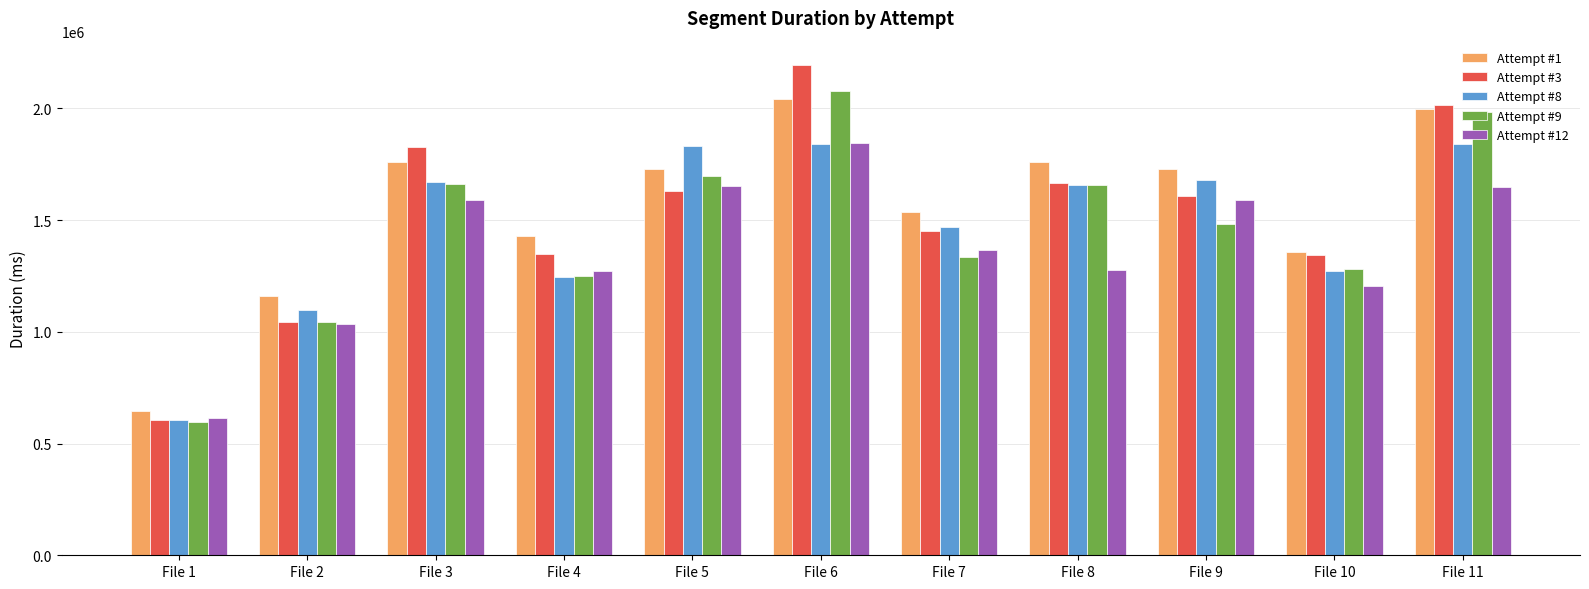

Which series has the widest spread of values?

Attempt #3